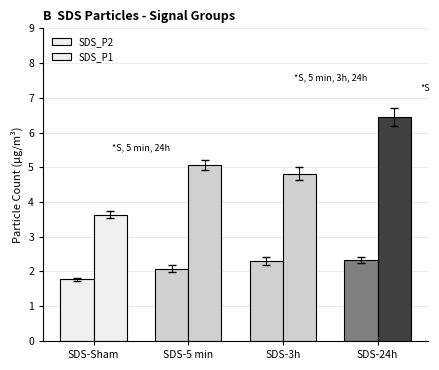

How many data points does each series have?

4